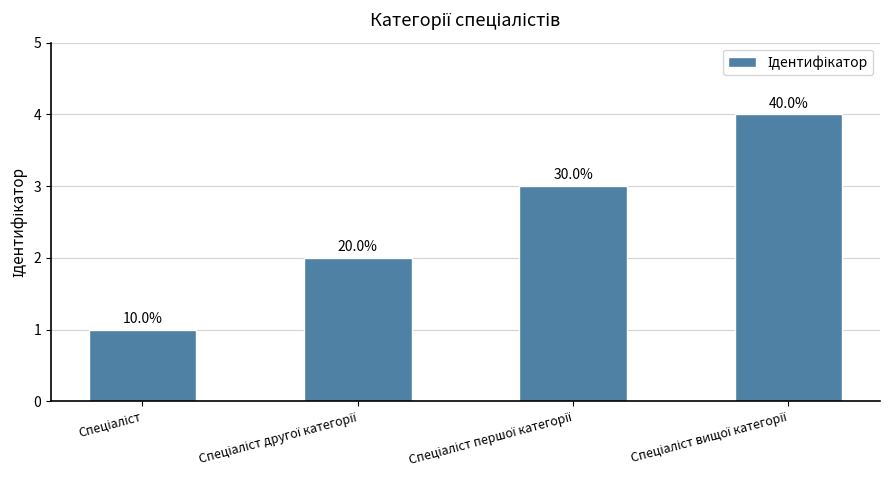

Reading left to right, transcribe all the data shown in this chart.

1	2	3	4